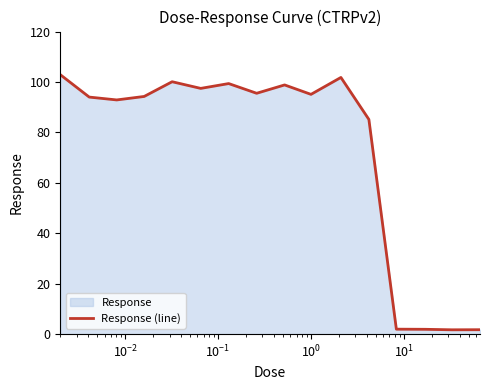

Does the chart display data point markers on the line(s)?

No